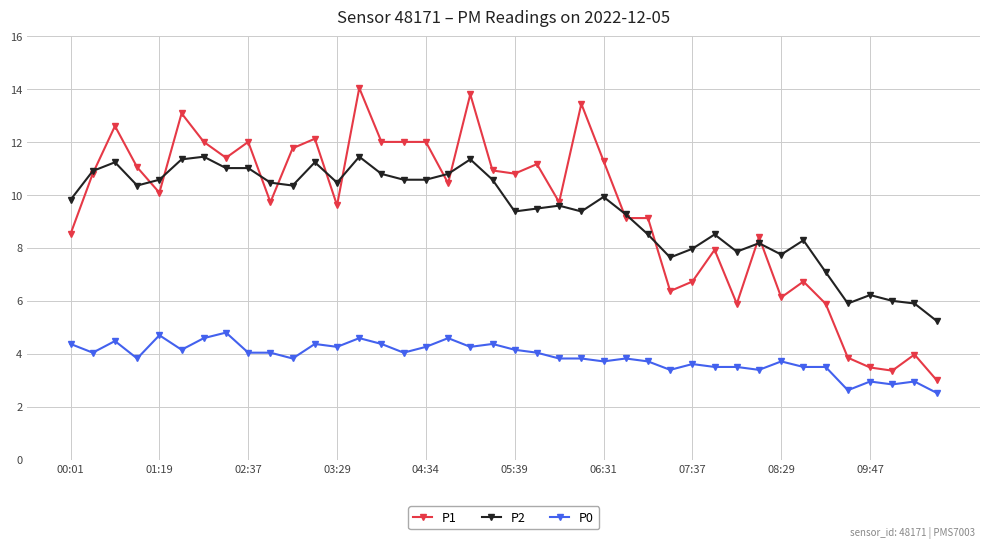

What is the maximum value for P0?

4.8